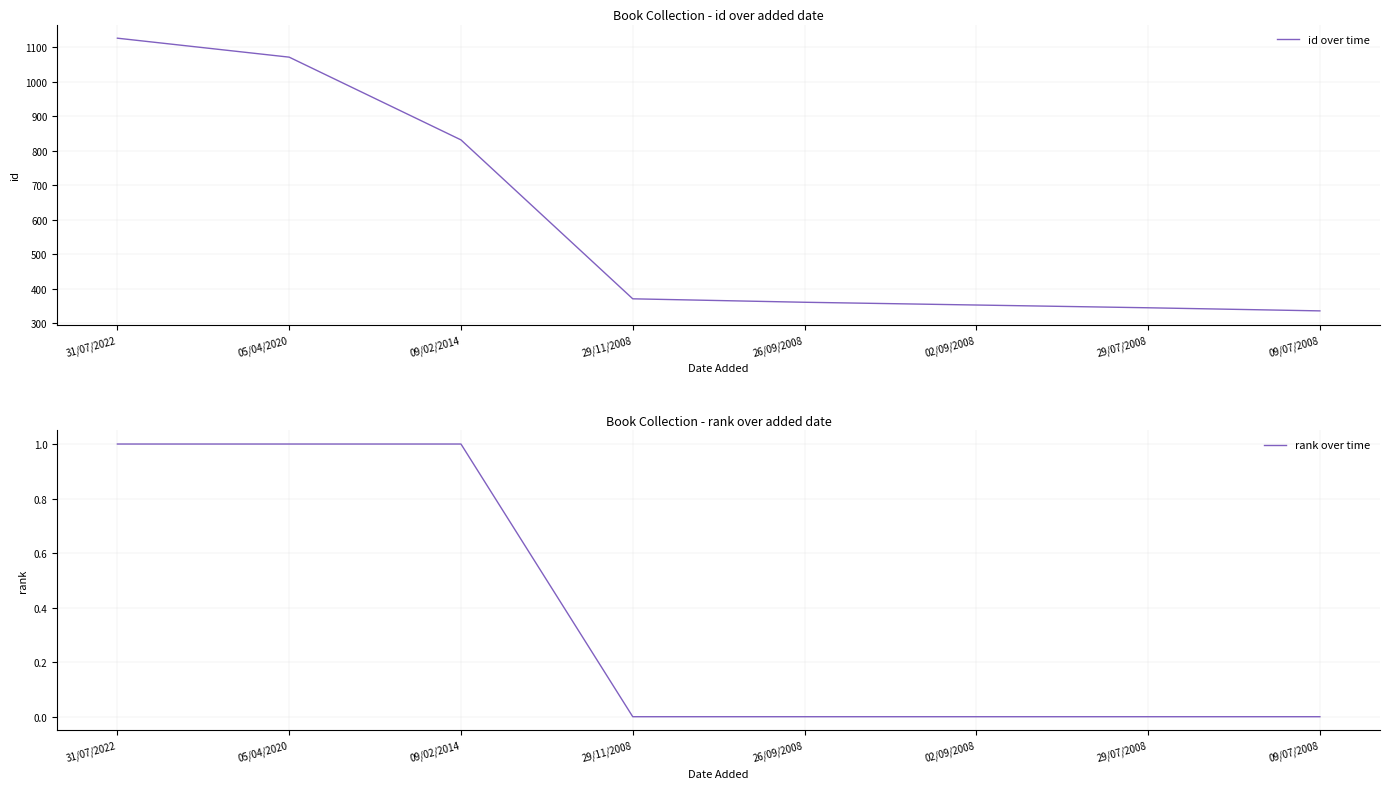

Reading right to left, extract all data points from this chart.

id over time: 336	345	353	361	371	832	1072	1127
rank over time: 0	0	0	0	0	1	1	1